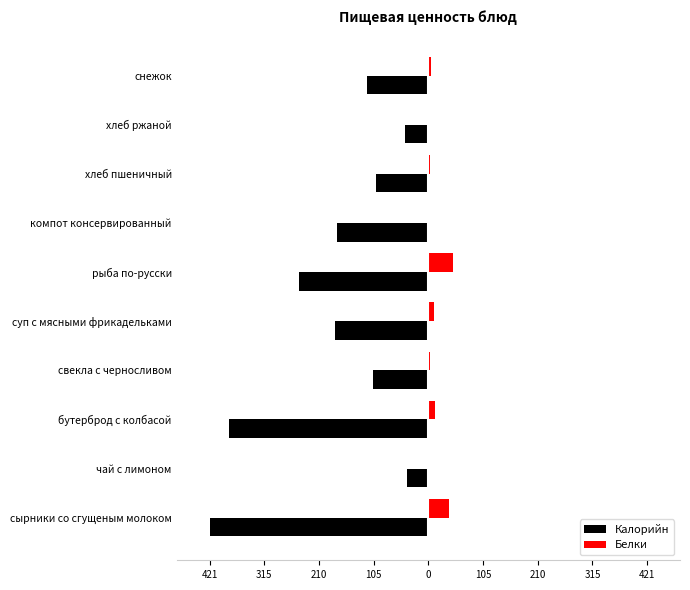

How many data points does each series have?

10